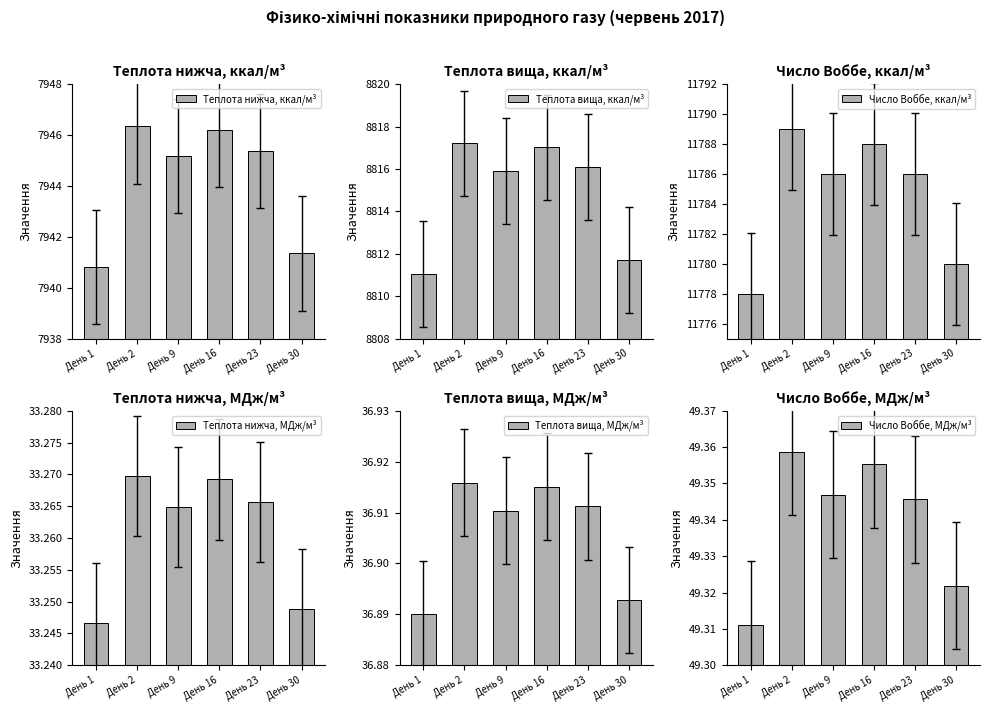

Are the bars horizontal?

No